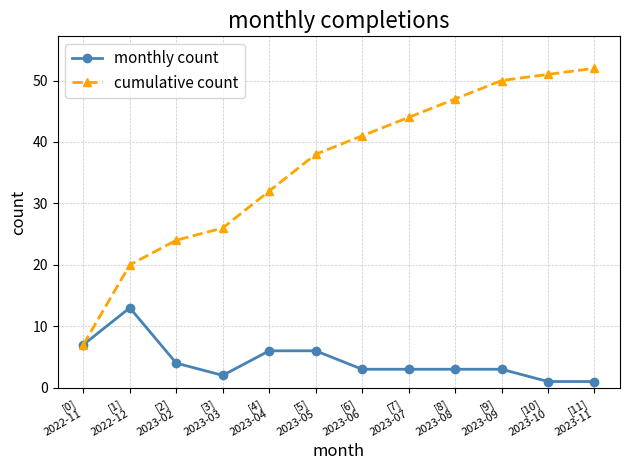

What is the smallest value displayed?

1